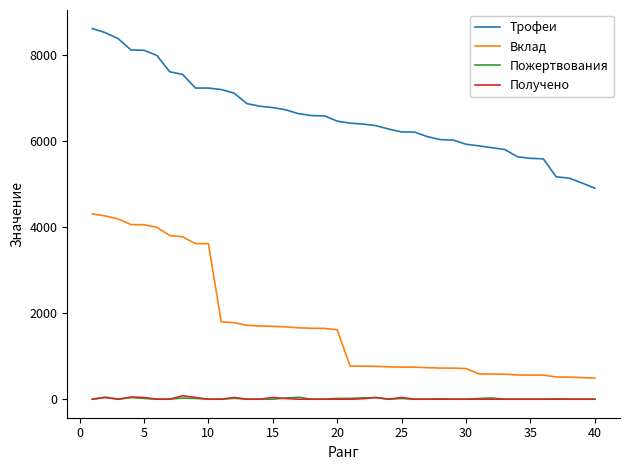

At how many categories does at least one series exceed 1493?

40